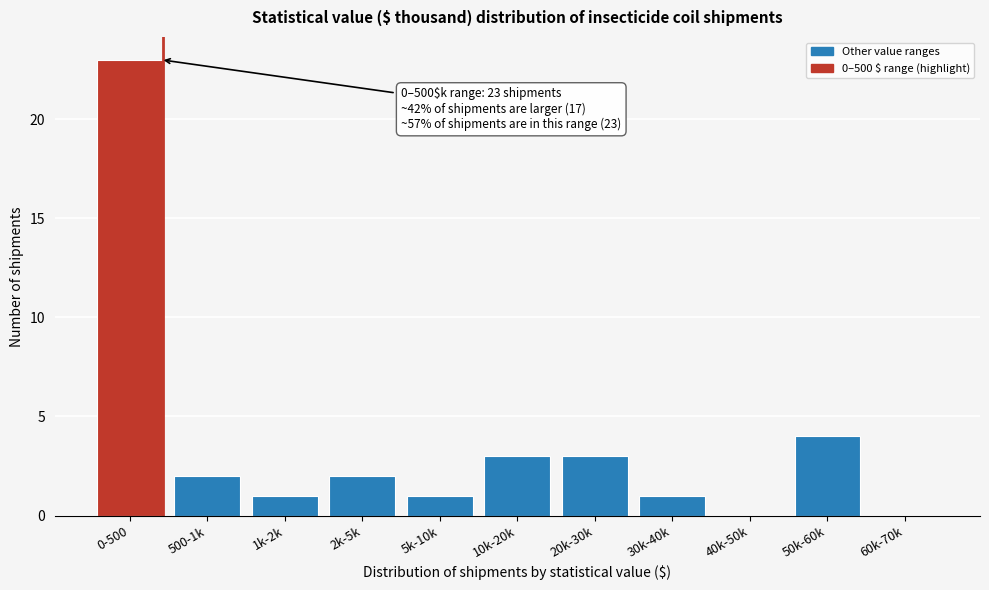

Reading left to right, what are all the values shown in this chart?

0-500=23	500-1k=2	1k-2k=1	2k-5k=2	5k-10k=1	10k-20k=3	20k-30k=3	30k-40k=1	40k-50k=0	50k-60k=4	60k-70k=0